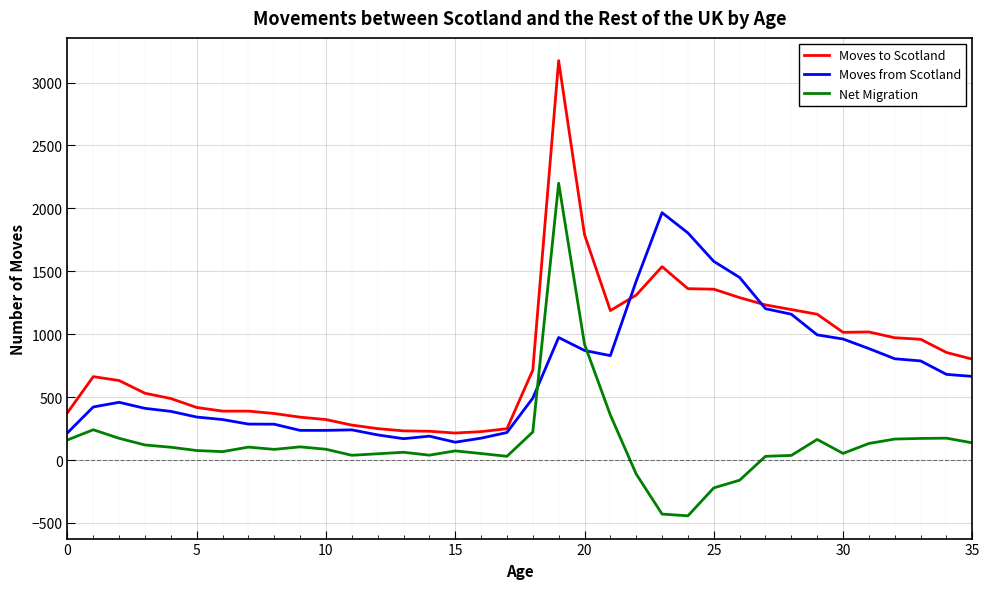

Which series has the largest range (max minus min)?

Moves to Scotland